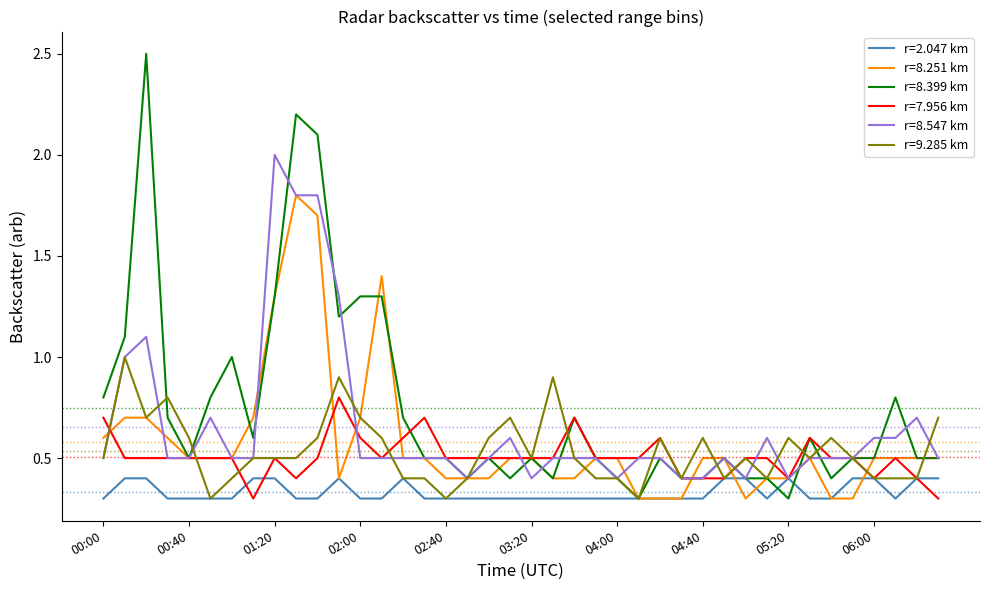

Rank the series by their maximum value, from lowest to highest.

r=2.047 km, r=7.956 km, r=9.285 km, r=8.251 km, r=8.547 km, r=8.399 km